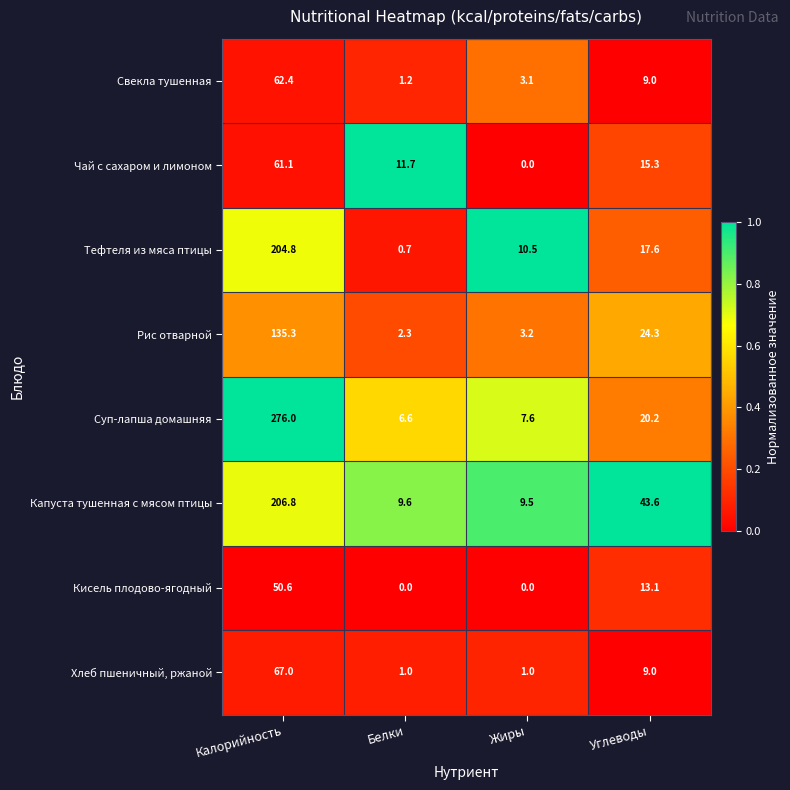

List the series in order of their peak value, highest first.

Суп-лапша домашняя, Капуста тушенная с мясом птицы, Тефтеля из мяса птицы, Рис отварной, Хлеб пшеничный, ржаной, Свекла тушенная, Чай с сахаром и лимоном, Кисель плодово-ягодный